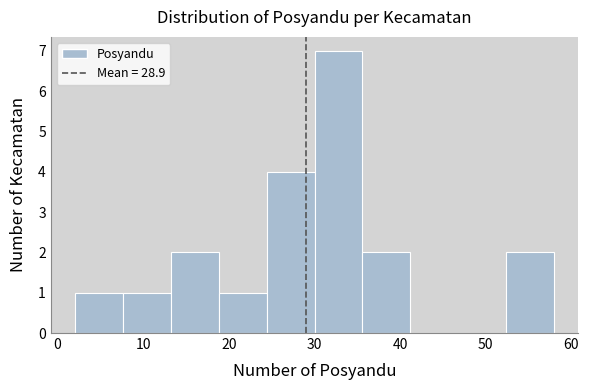

Reading left to right, transcribe this chart: for each bar, give the range it covers on the x-axis and its height. Neither the bar edges nor the heights are printed on the chart, so give them approximately, as read against the axes.

2.0 to 7.6: 1
7.6 to 13.2: 1
13.2 to 18.8: 2
18.8 to 24.4: 1
24.4 to 30.0: 4
30.0 to 35.6: 7
35.6 to 41.2: 2
41.2 to 46.8: 0
46.8 to 52.4: 0
52.4 to 58.0: 2